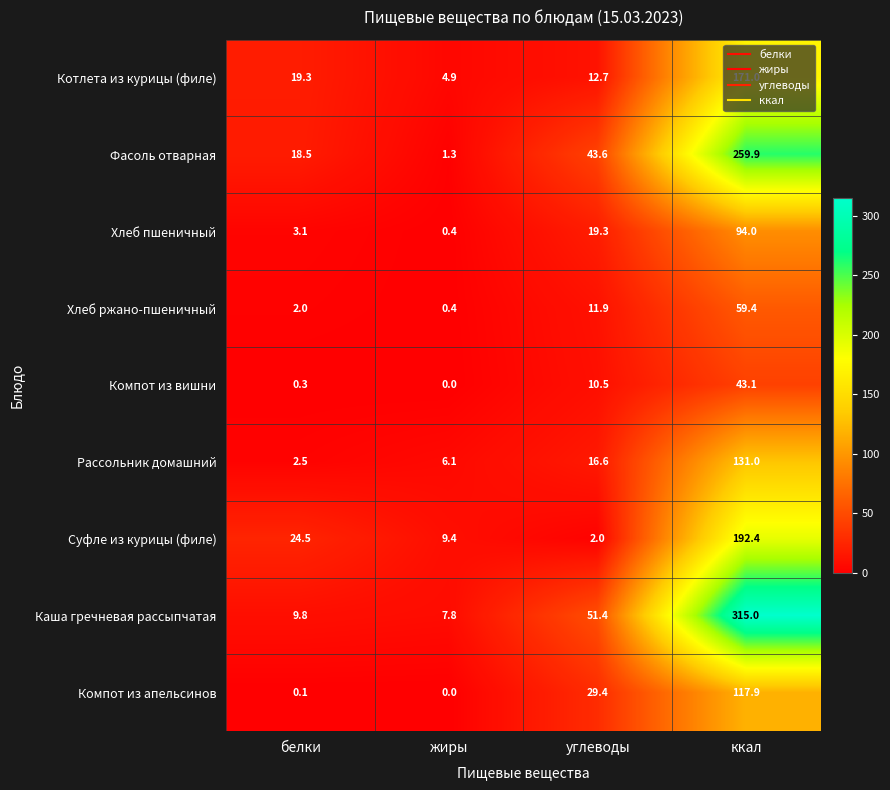

At which label is Фасоль отварная closest to 130?

углеводы